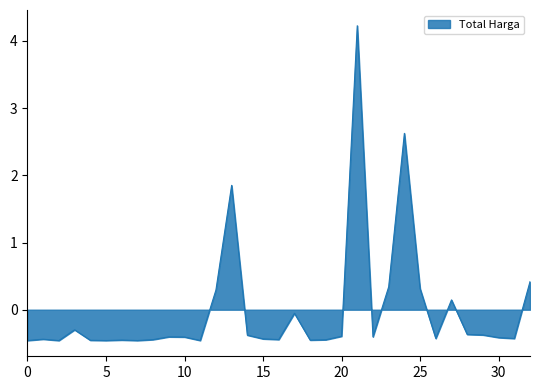

What is the difference between the maximum and minimum values?

4.7